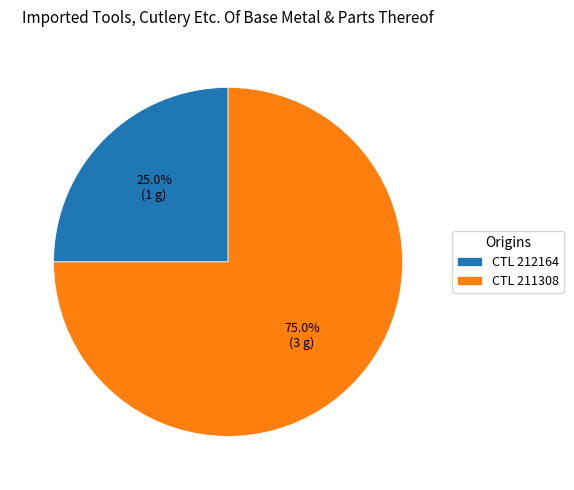

Approximately how many times larger is the value at CTL 212164 compared to CTL 211308?

0.3